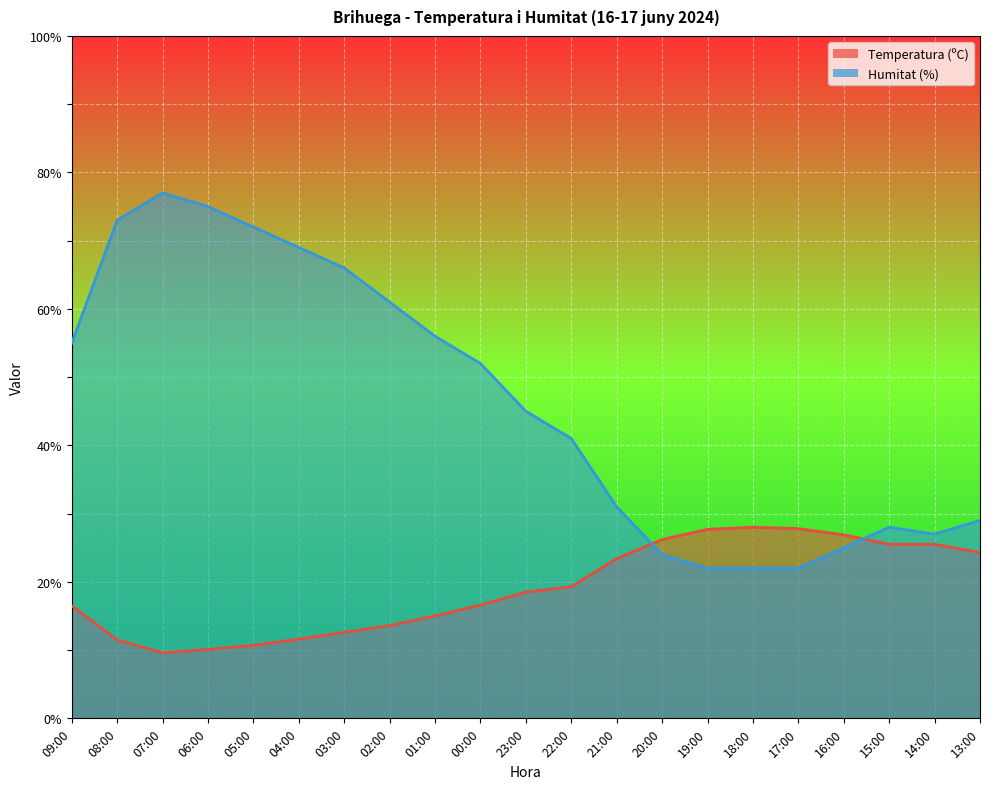

How many data points in Temperatura (ºC) are above 18?

11